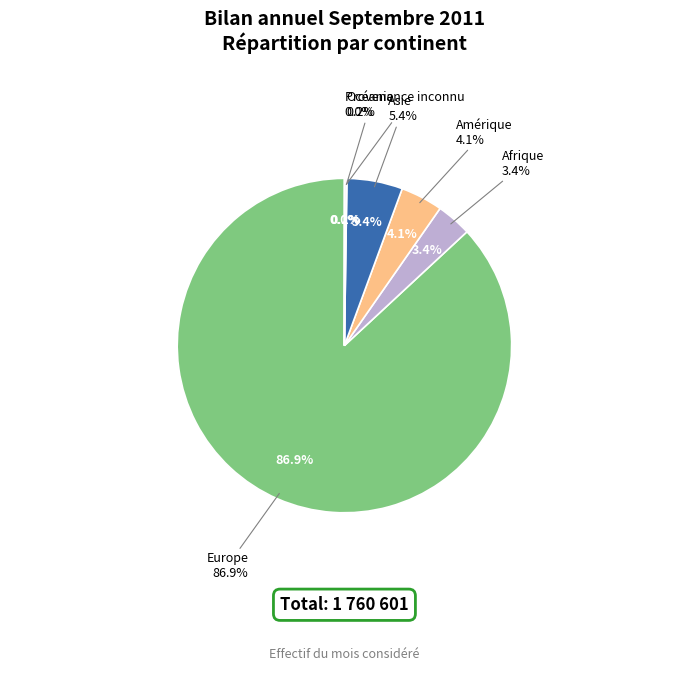

Does Europe account for over 50% of the chart?

Yes